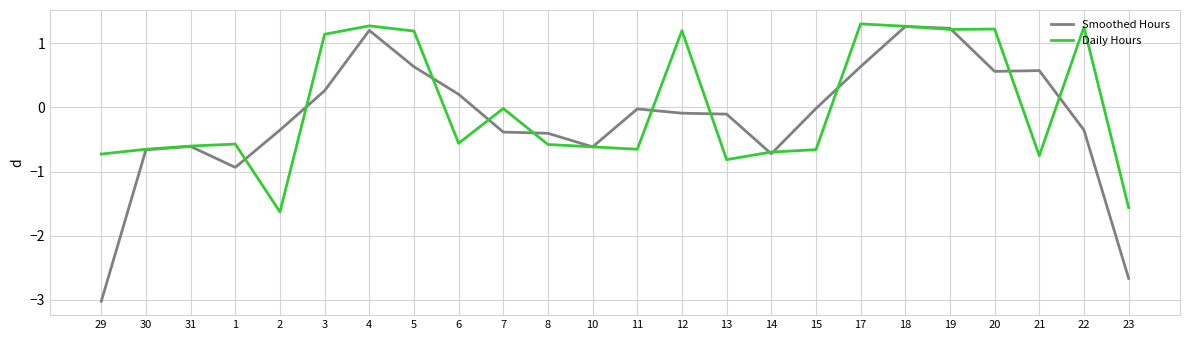

What is the maximum value shown in the chart?

1.3